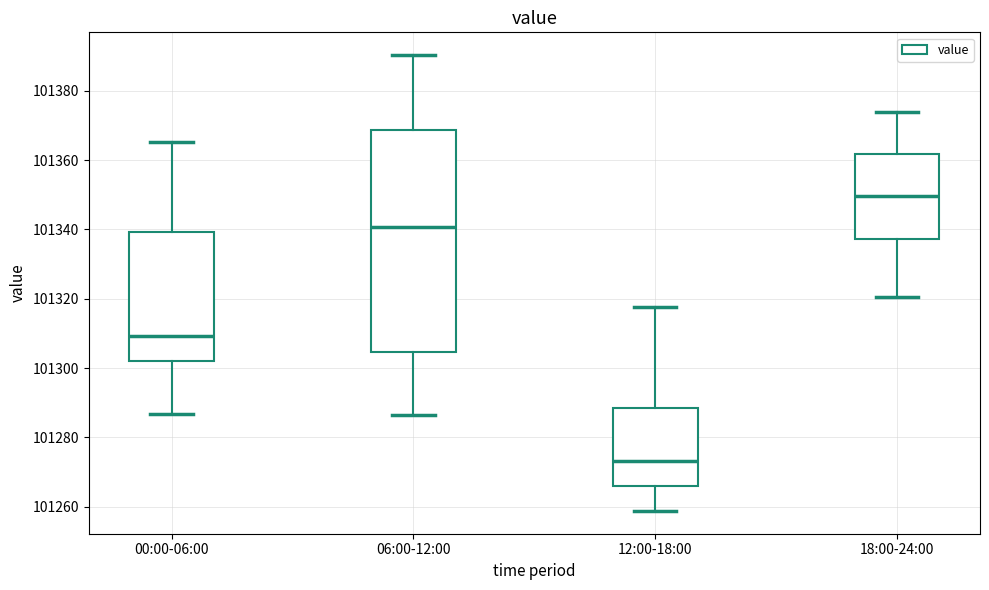

Which box has the lowest median line?

12:00-18:00